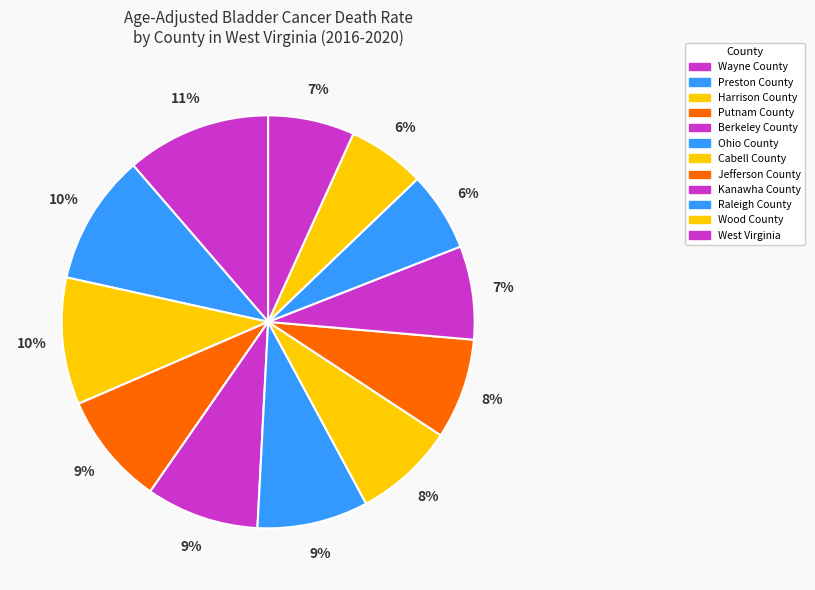

Combined, what portion of the pie is Wood County and Preston County?

16.3%